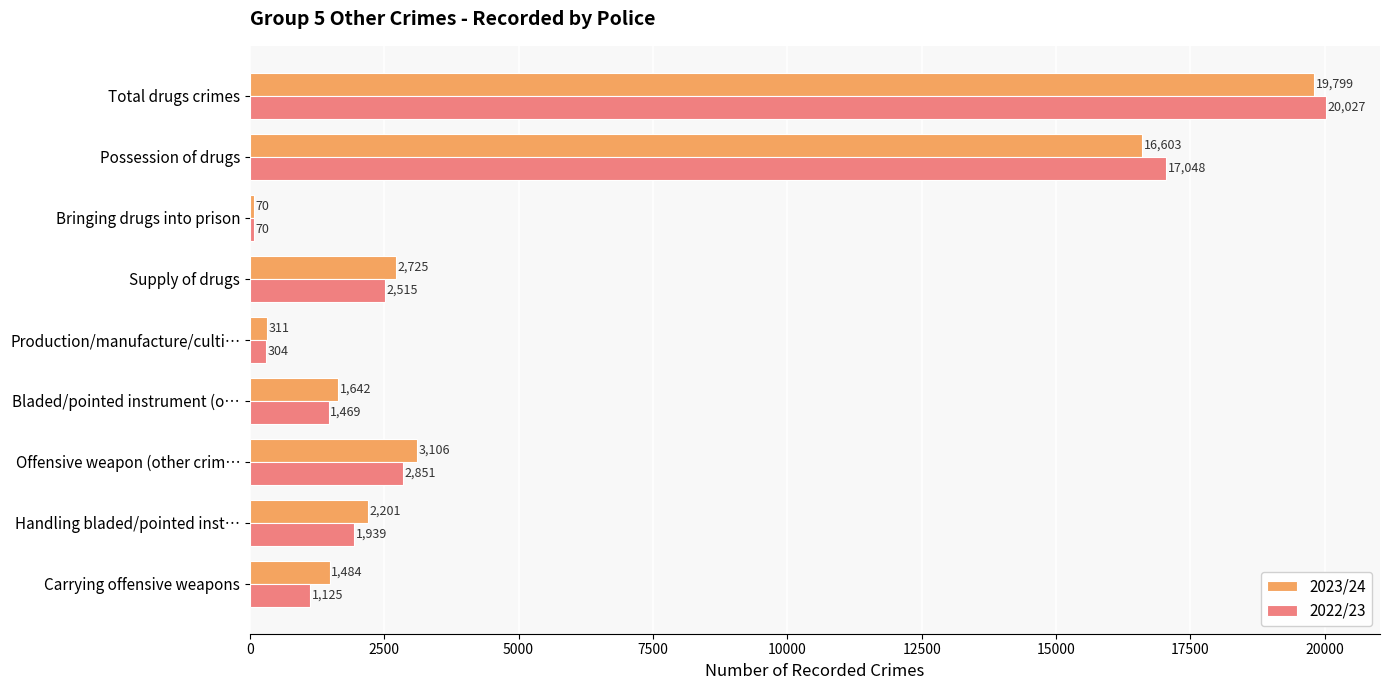

What are all the series names shown in the legend?

2023/24, 2022/23